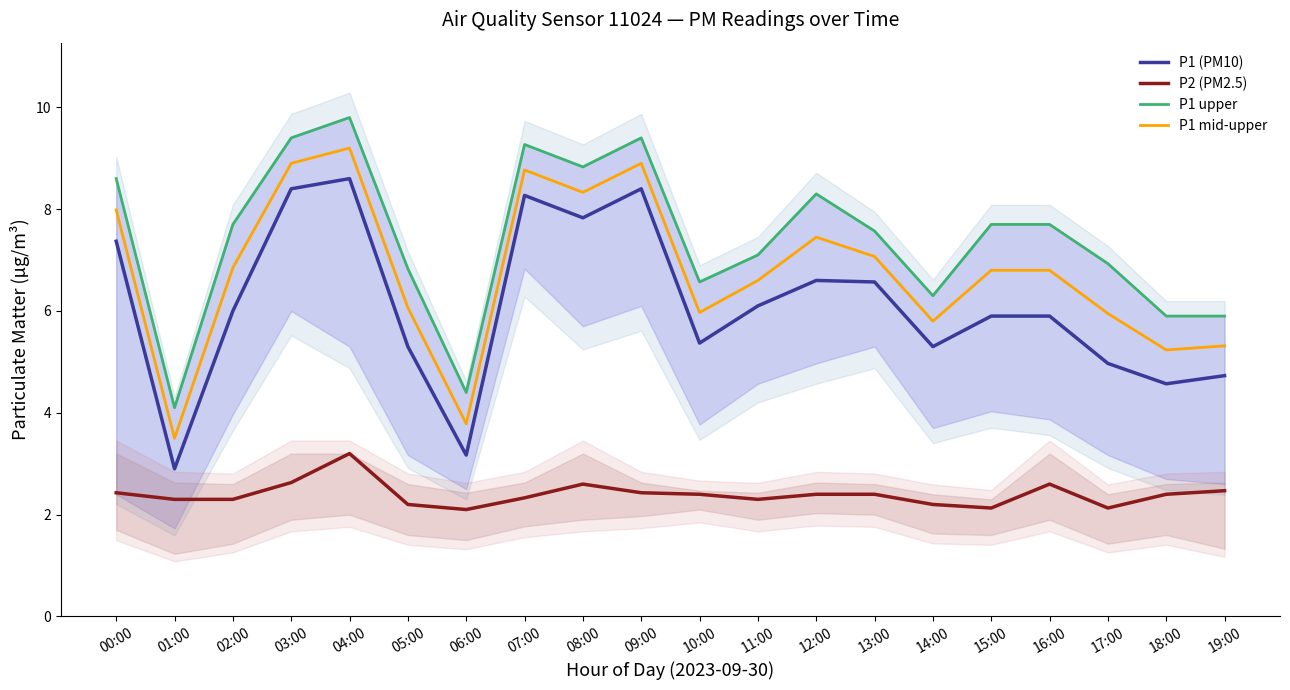

Count the number of data series in this chart.

4